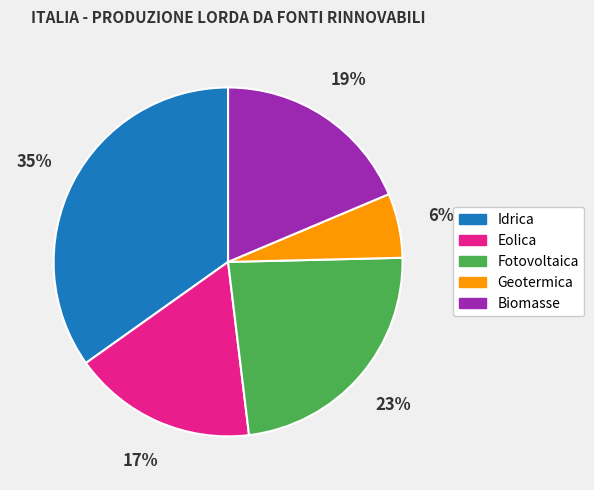

To the nearest percent, what percentage of the pie is Geotermica?

6%